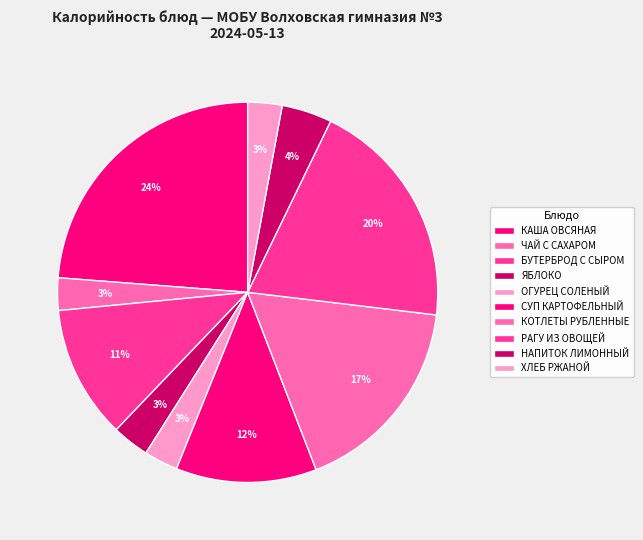

Does РАГУ ИЗ ОВОЩЕЙ account for over 50% of the chart?

No